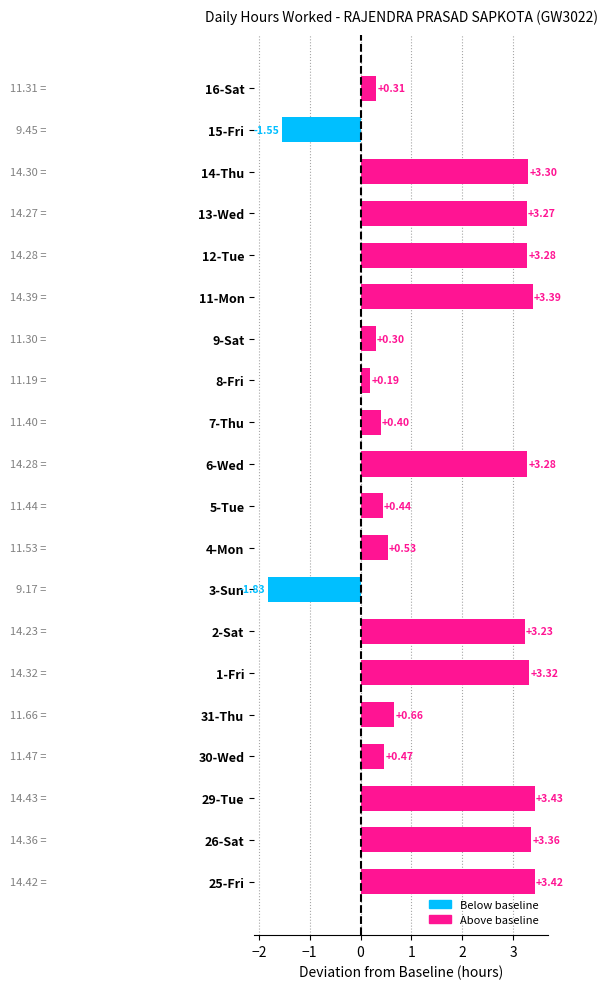

What is the sum of all values?

33.2